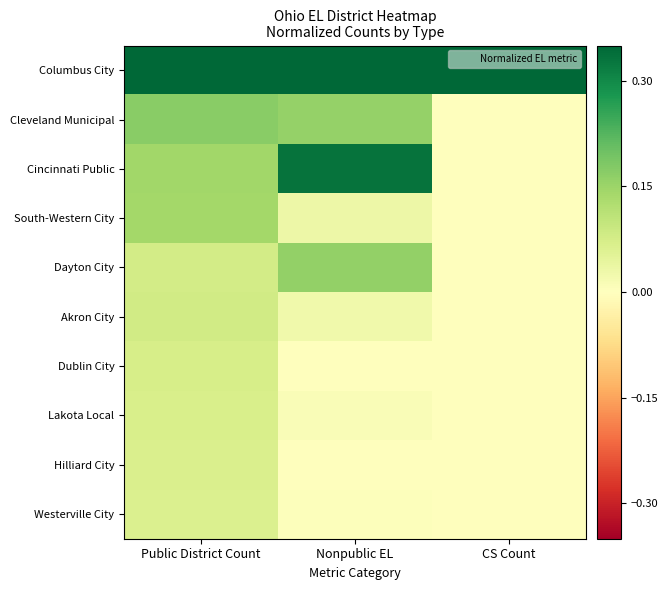

Reading left to right, extract all data points from this chart.

Columbus City: Public District Count=0.3	Nonpublic EL=0.3	CS Count=0.3
Cleveland Municipal: Public District Count=0.2	Nonpublic EL=0.2	CS Count=0.0
Cincinnati Public: Public District Count=0.1	Nonpublic EL=0.3	CS Count=0.0
South-Western City: Public District Count=0.1	Nonpublic EL=0.0	CS Count=0.0
Dayton City: Public District Count=0.1	Nonpublic EL=0.2	CS Count=0.0
Akron City: Public District Count=0.1	Nonpublic EL=0.0	CS Count=0.0
Dublin City: Public District Count=0.1	Nonpublic EL=0.0	CS Count=0.0
Lakota Local: Public District Count=0.1	Nonpublic EL=0.0	CS Count=0.0
Hilliard City: Public District Count=0.1	Nonpublic EL=0.0	CS Count=0.0
Westerville City: Public District Count=0.1	Nonpublic EL=0.0	CS Count=0.0